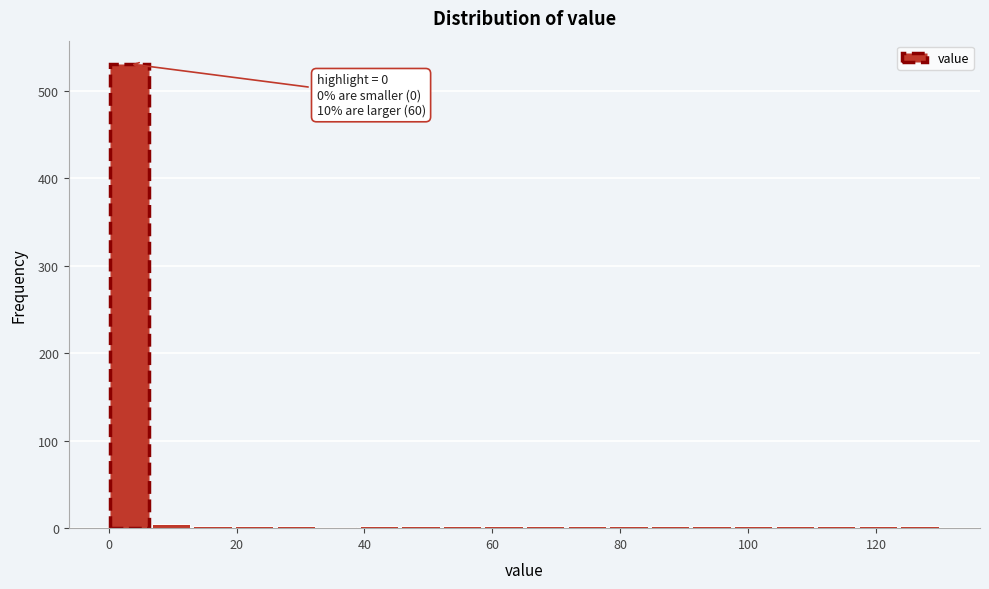

Read against the x-axis, roughly where is the centre of the tallest bar?

4